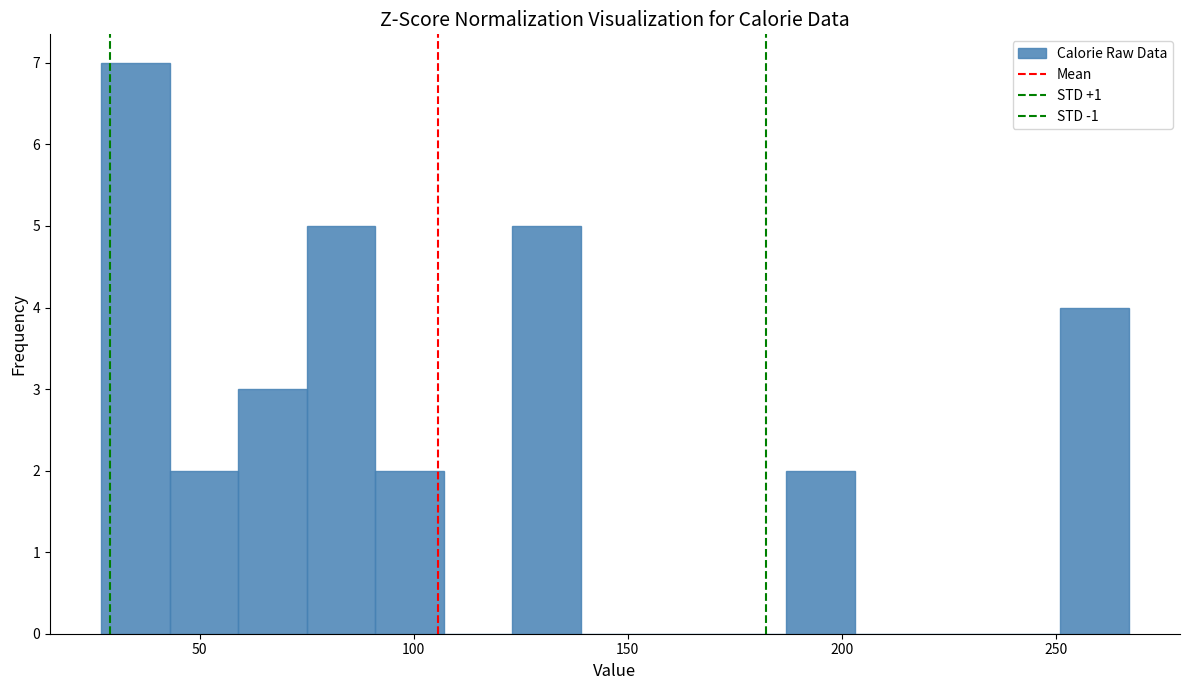

Around what value on the x-axis is the tallest bar? Give the approximate position of its centre, as read against the axis.

35